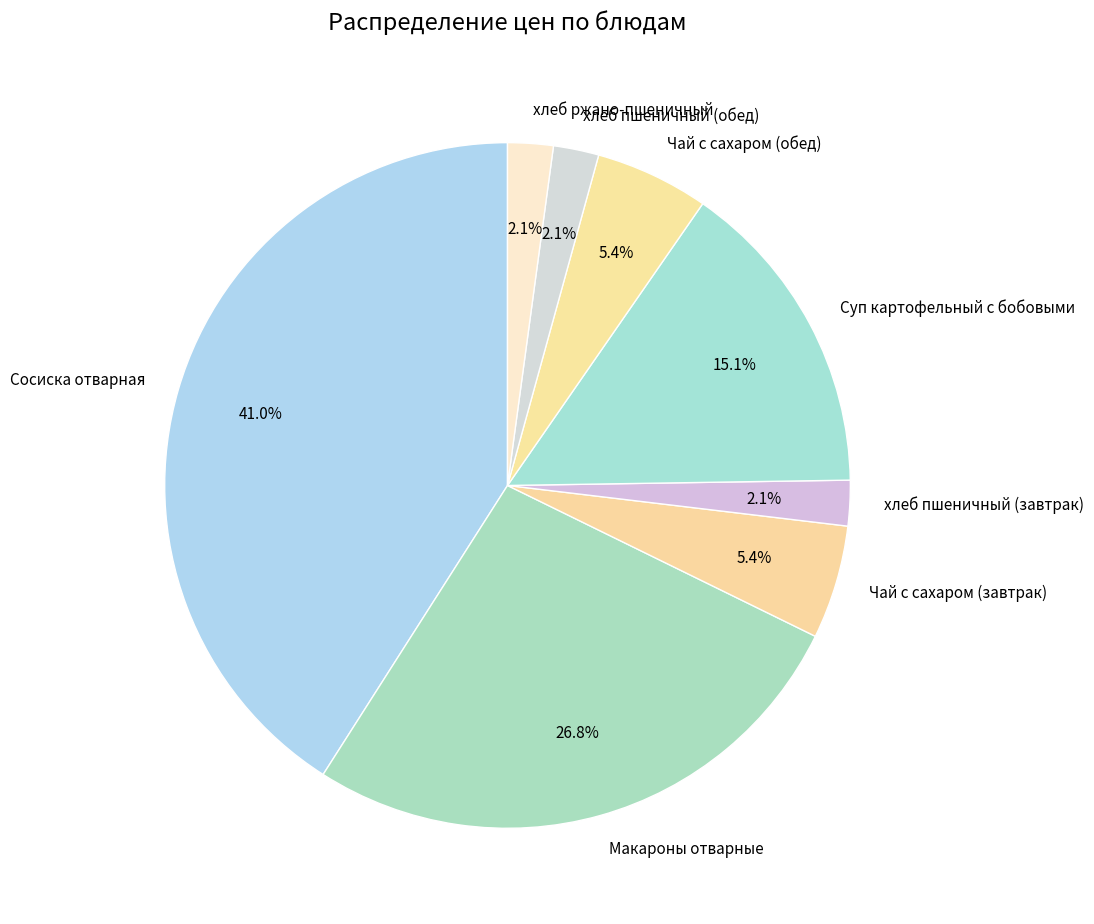

What percentage is NOT represented by Чай с сахаром (завтрак)?

94.6%